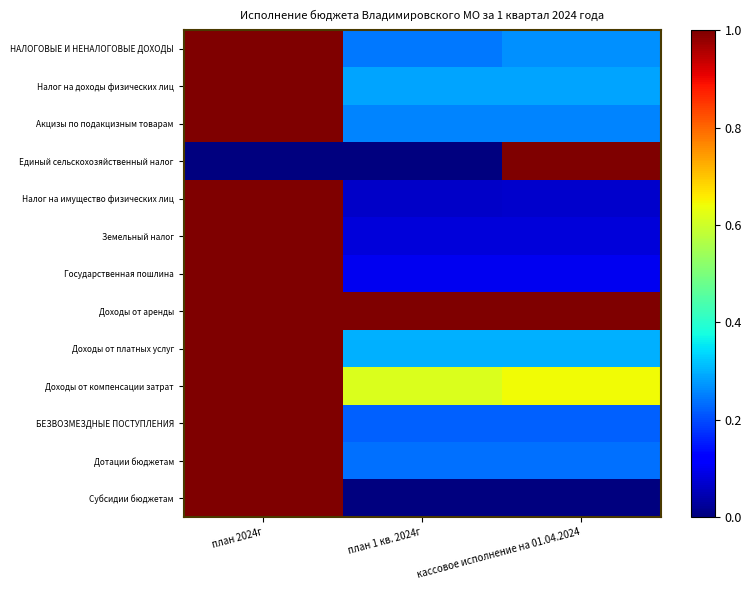

Which series has the widest spread of values?

Единый сельскохозяйственный налог